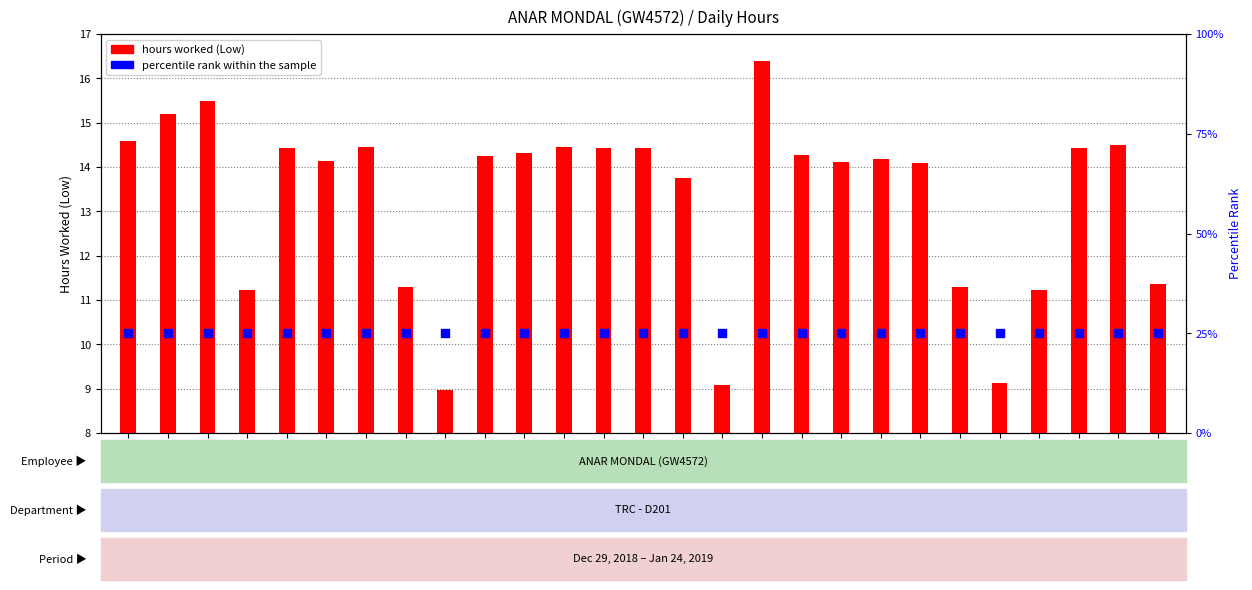

What are all the series names shown in the legend?

hours worked (Low), percentile rank within the sample